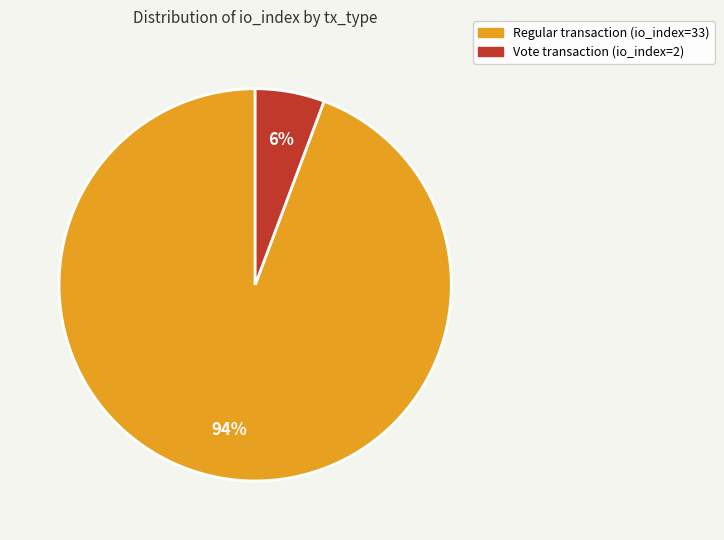

To the nearest percent, what is the average slice percentage?

50%